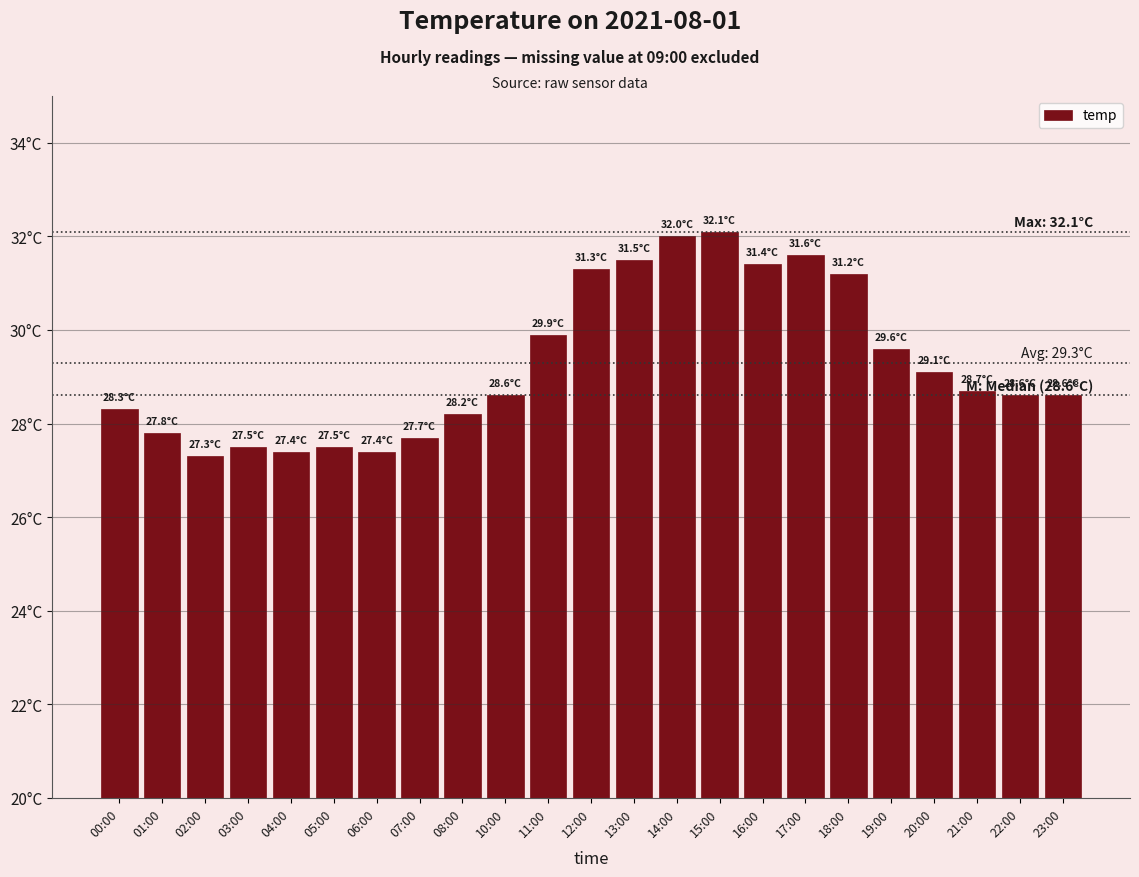

Are the bars horizontal?

No